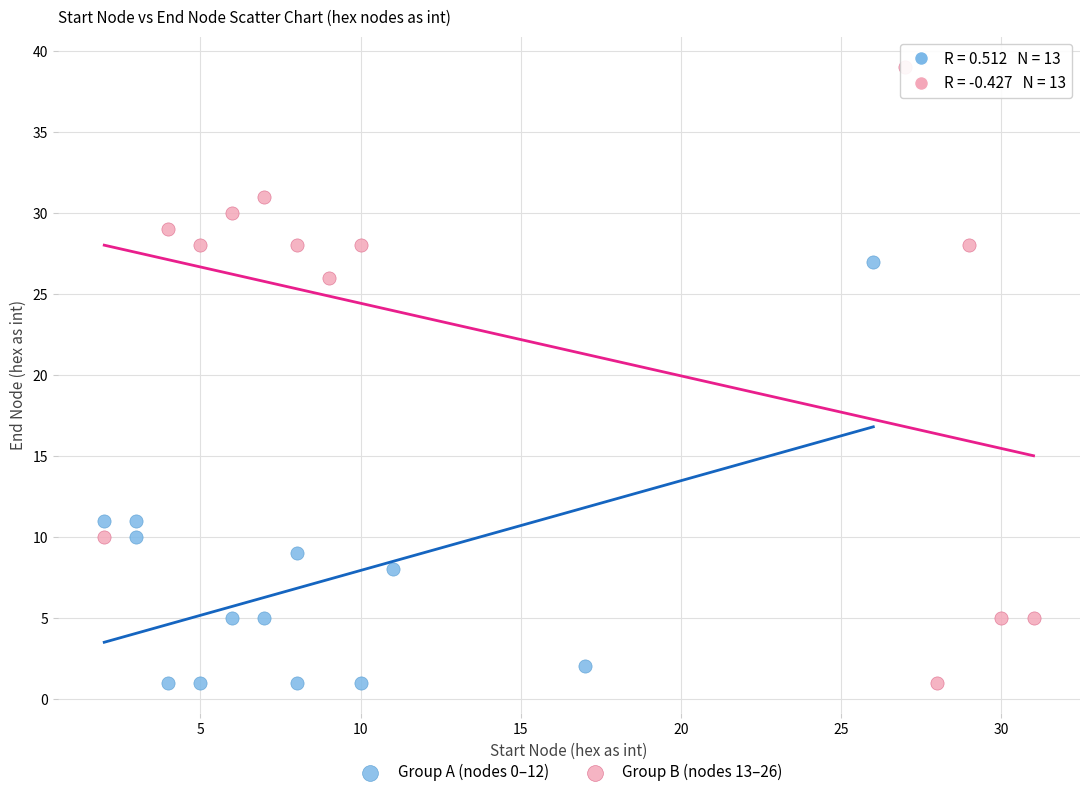

Which series reaches the maximum Y coordinate?

Group B (nodes 13–26)